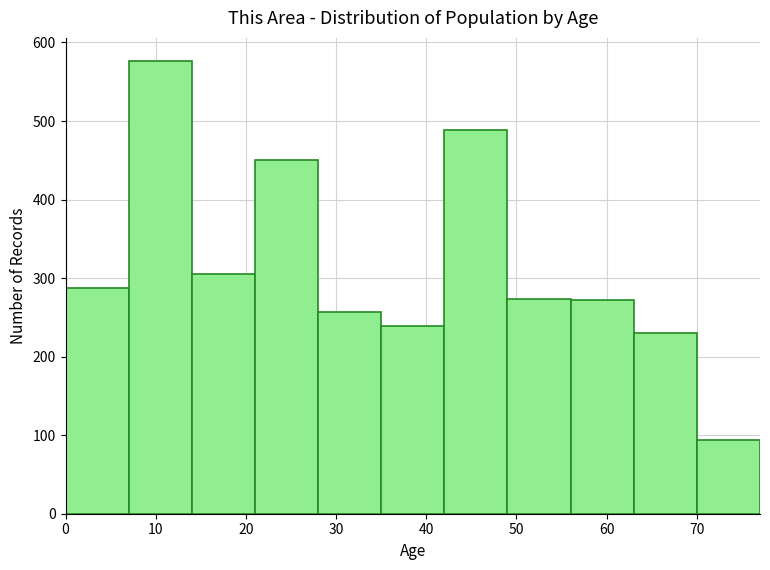

Reading left to right, list every bar in this chart as the range it spans on the x-axis followed by its height. The values are not printed on the chart, so give them approximately, as read against the axis.

0 to 7: 290
7 to 14: 580
14 to 21: 310
21 to 28: 450
28 to 35: 260
35 to 42: 240
42 to 49: 490
49 to 56: 270
56 to 63: 270
63 to 70: 230
70 to 77: 90